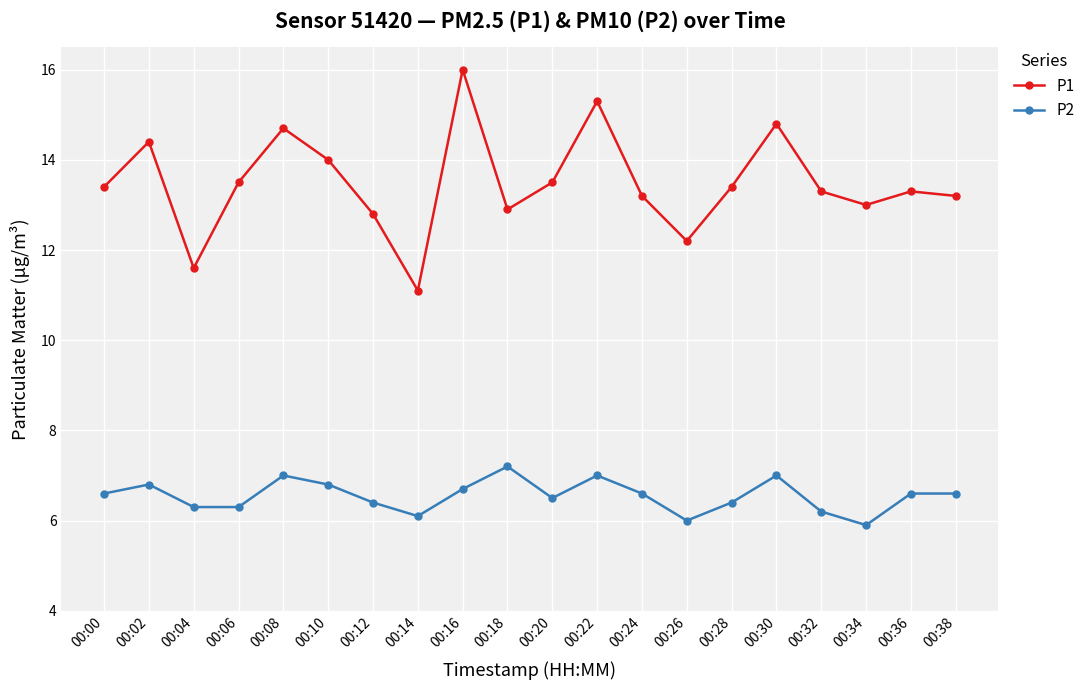

Reading left to right, list all the values displayed in this chart.

P1: 13.4	14.4	11.6	13.5	14.7	14.0	12.8	11.1	16.0	12.9	13.5	15.3	13.2	12.2	13.4	14.8	13.3	13.0	13.3	13.2
P2: 6.6	6.8	6.3	6.3	7.0	6.8	6.4	6.1	6.7	7.2	6.5	7.0	6.6	6.0	6.4	7.0	6.2	5.9	6.6	6.6